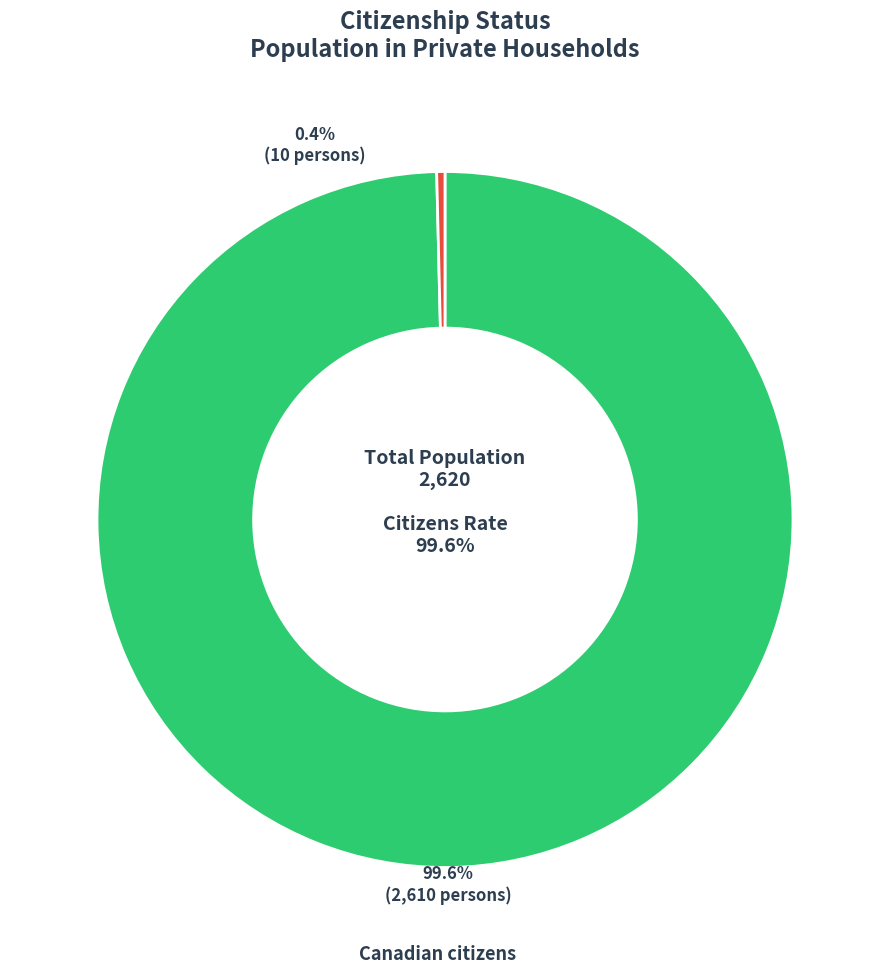

Is there any slice that represents more than half of the pie?

Yes